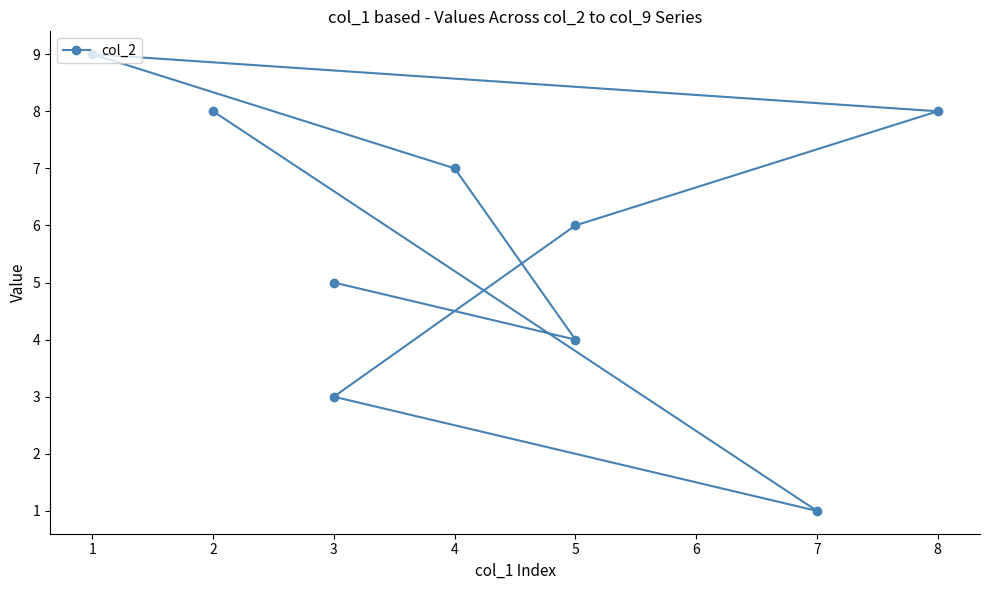

How many interior local valleys (lower than both neighbors) does the data have?

2